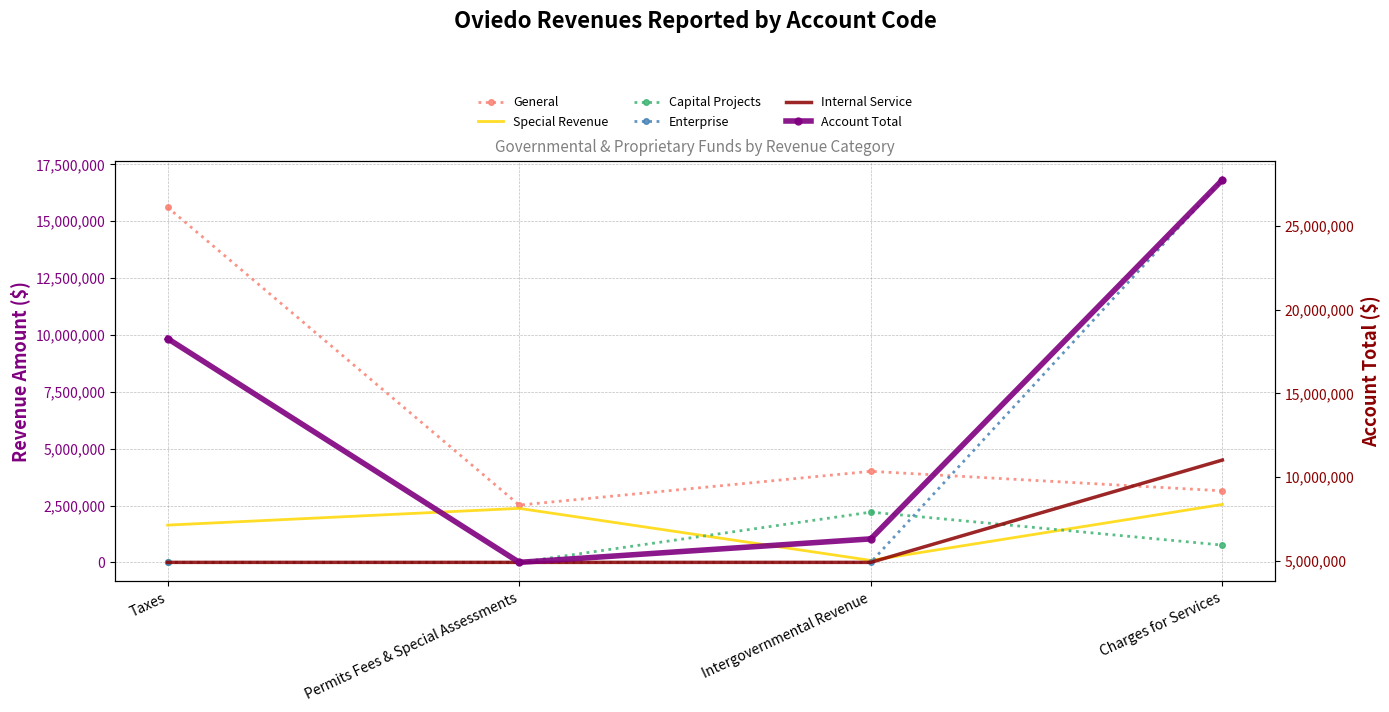

Is this an area chart (filled region under the line)?

No